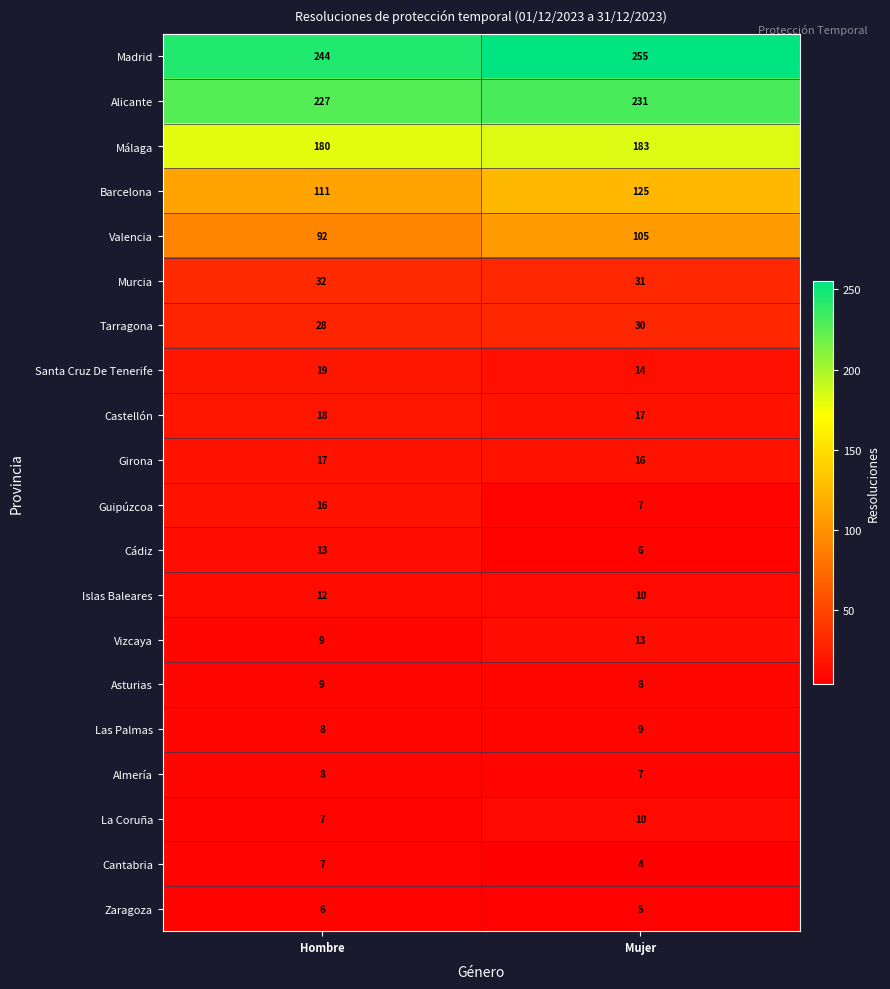

Which series has the largest total across all categories?

Madrid